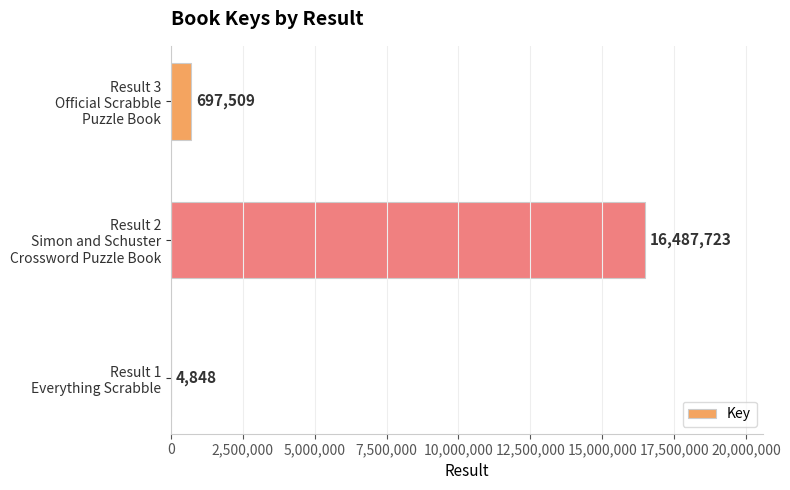

What is the maximum value shown in the chart?

16487723